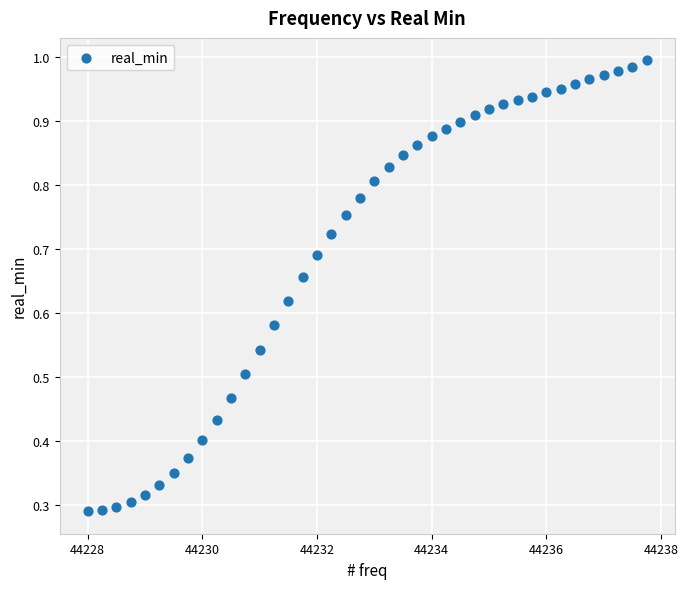

What is the range of X values (max minus min)?

9.8